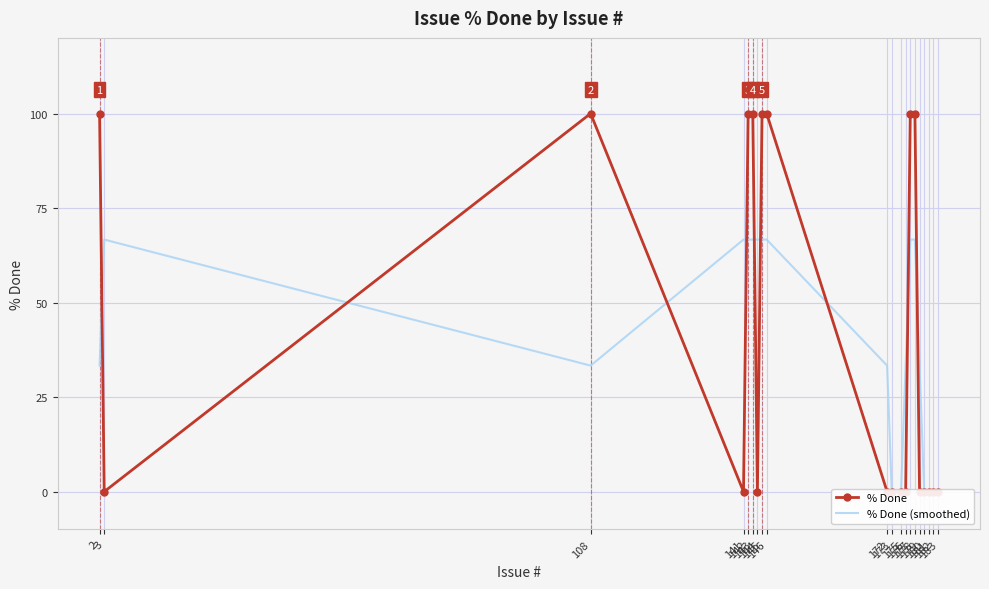

What is the spread (max minus min) of values at 146?

33.3